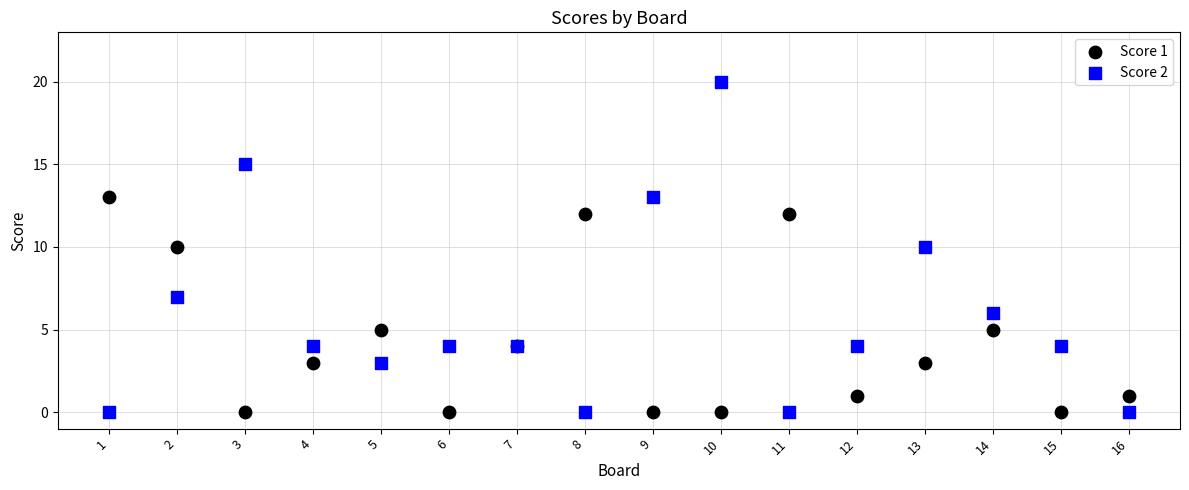

Which series has the widest spread of Y values?

Score 2